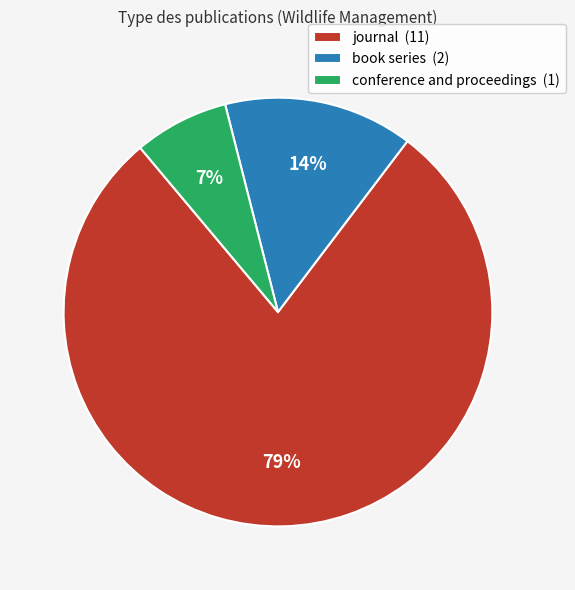

To the nearest percent, what is the average slice percentage?

33%